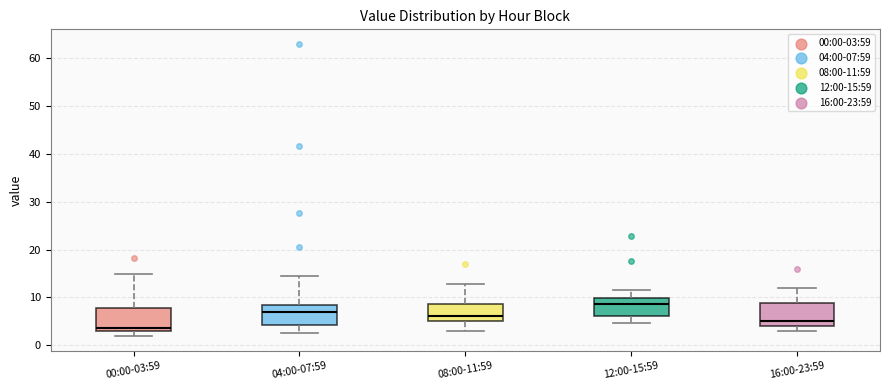

Reading left to right, read every box against the y-axis: the position of its median line, the range the box covers, and the ends of its whiskers. The values are not printed on the chart, so give them approximately, as read against the axis.

00:00-03:59: median 4, box 3 to 8, whiskers 2 to 15
04:00-07:59: median 7, box 4 to 8, whiskers 3 to 15
08:00-11:59: median 6, box 5 to 9, whiskers 3 to 13
12:00-15:59: median 9, box 6 to 10, whiskers 5 to 12
16:00-23:59: median 5, box 4 to 9, whiskers 3 to 12